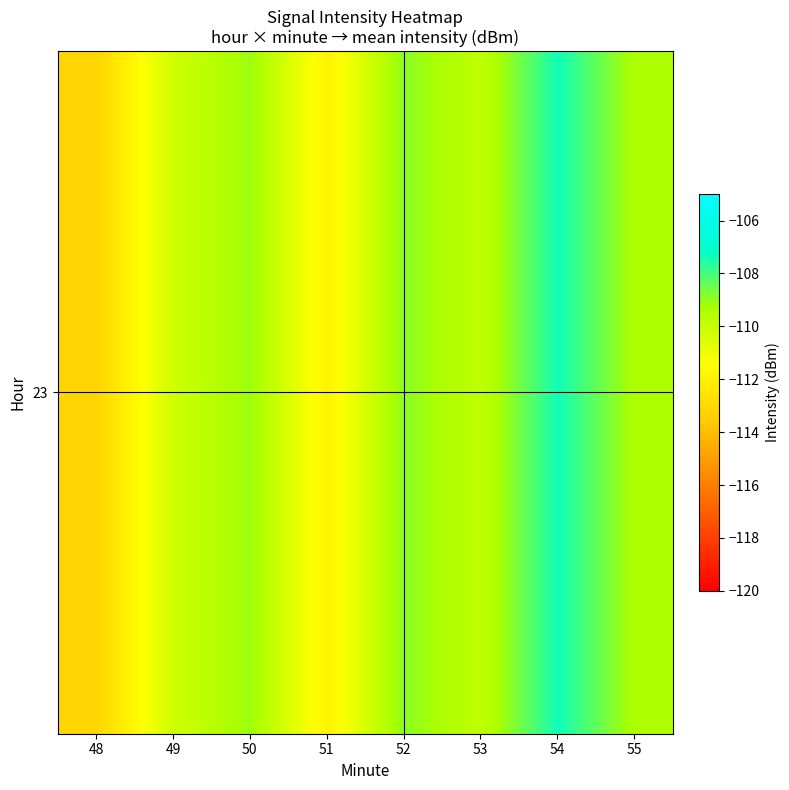

Reading right to left, list all the values displayed in this chart.

55=-109.4	54=-107.3	53=-109.8	52=-108.9	51=-111.9	50=-109.1	49=-110.3	48=-113.1